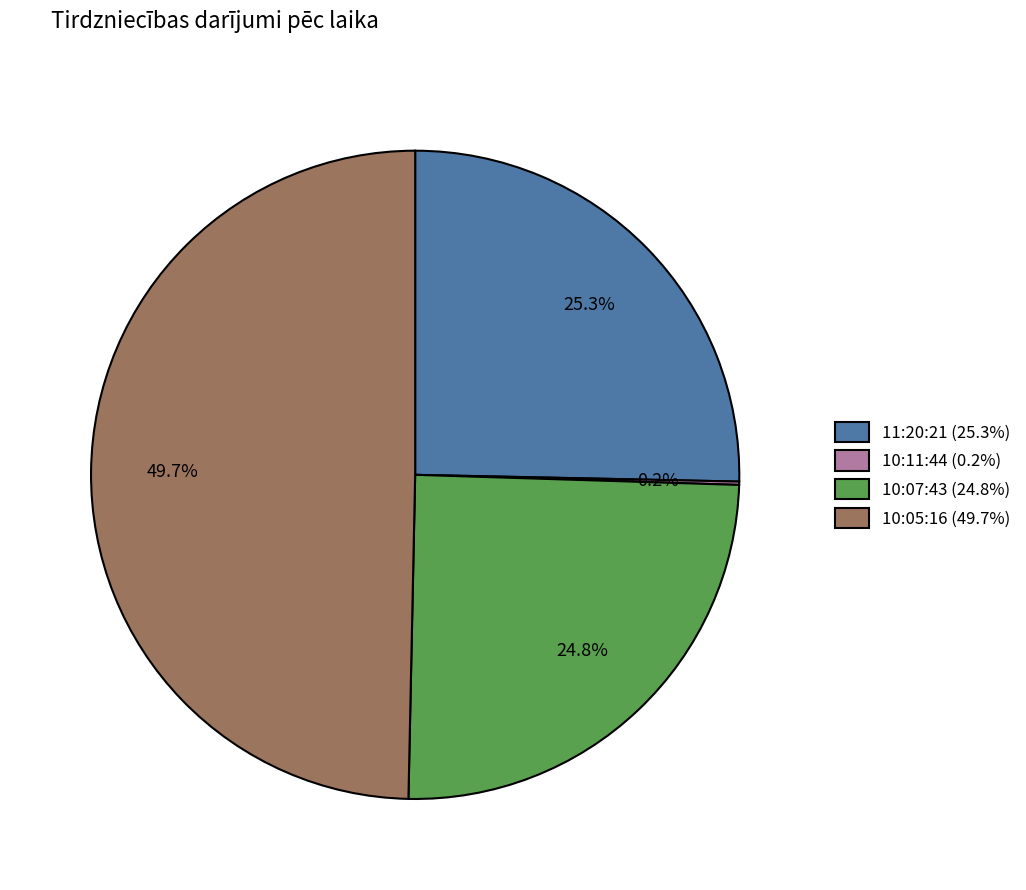

Does 10:05:16 (49.7%) account for over 50% of the chart?

No